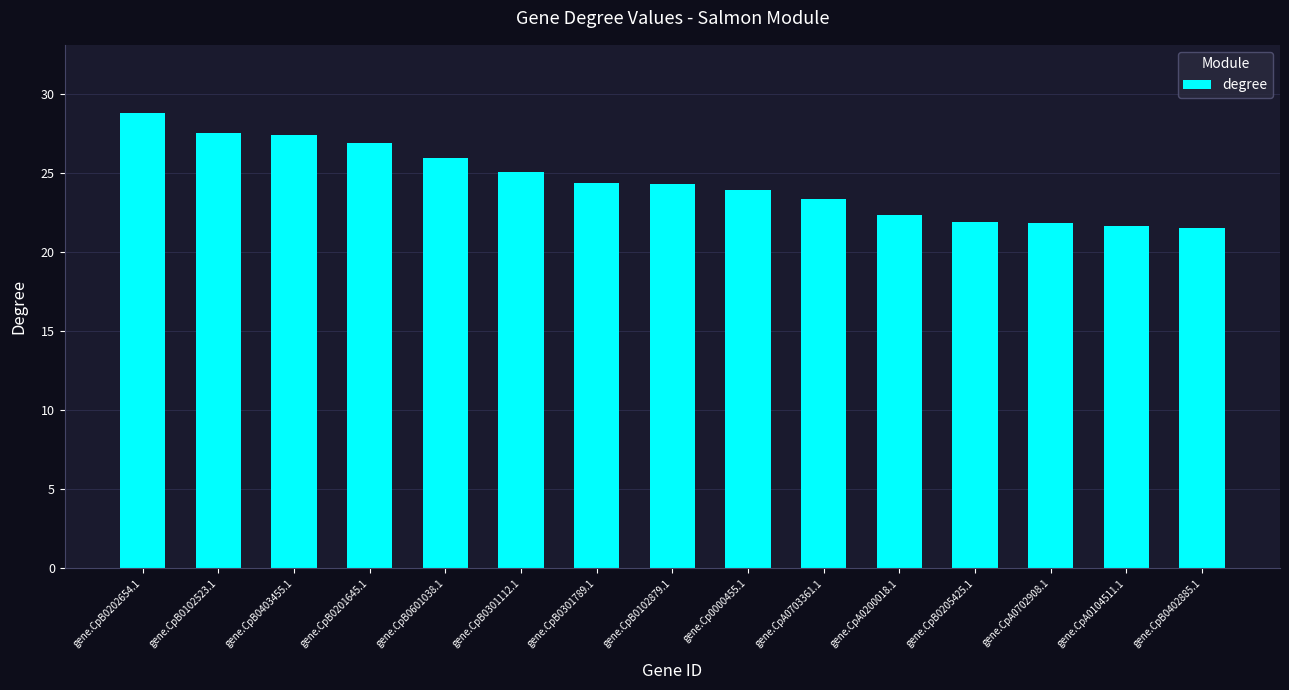

Are the bars horizontal?

No